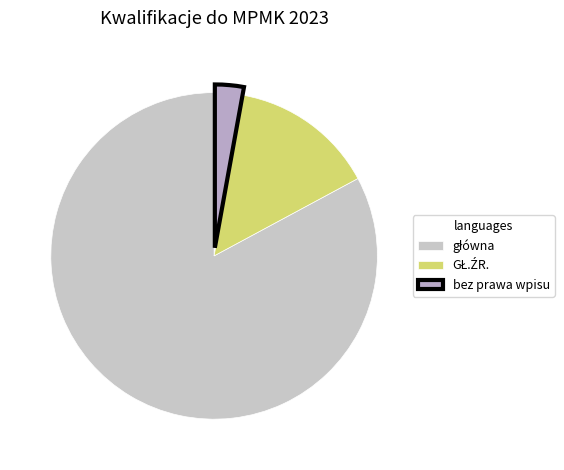

Rank the categories by value from highest to lowest.

główna, GŁ.ŹR., bez prawa wpisu